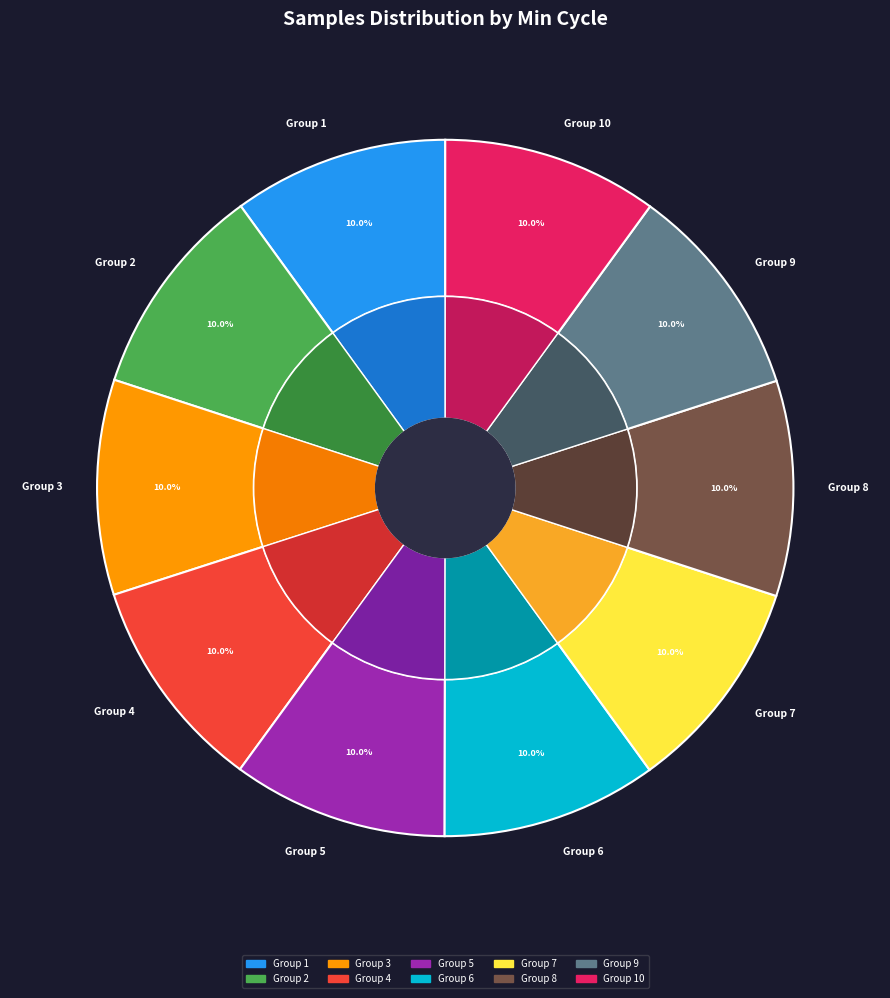

Does 28 represent more than half of the total?

No